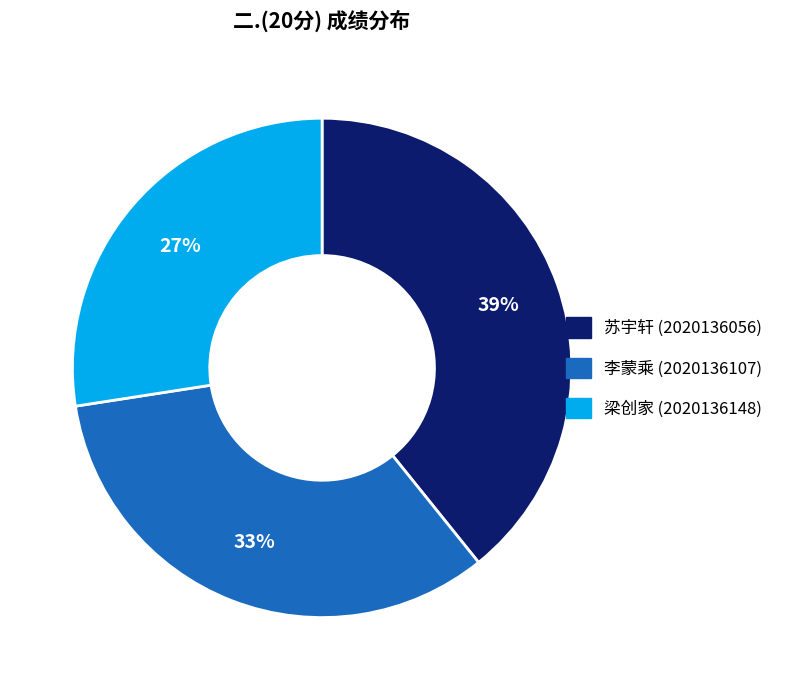

Is it true that 梁创家 (2020136148) is 27% of the pie?

True